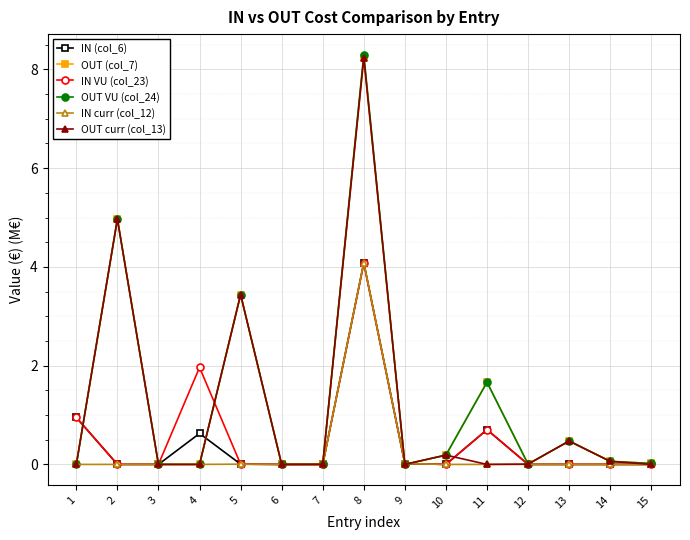

Count the number of categories in the chart.

15